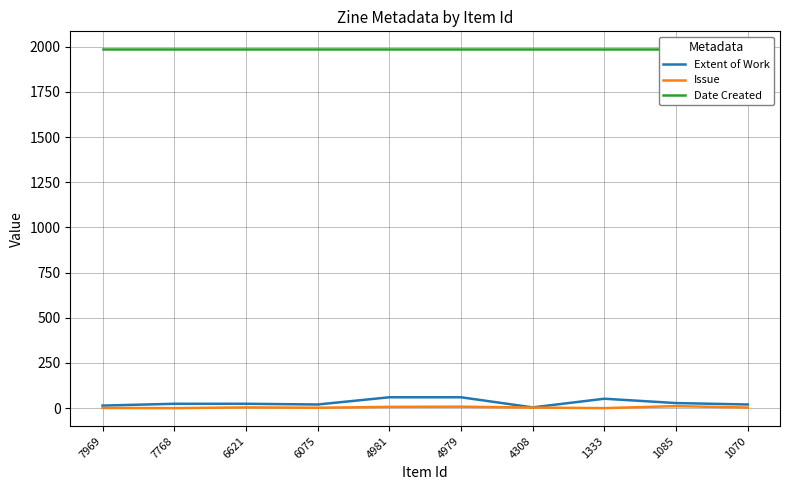

Reading left to right, transcribe all the data shown in this chart.

Extent of Work: 7969=14	7768=24	6621=24	6075=20	4981=60	4979=60	4308=4	1333=52	1085=28	1070=20
Issue: 7969=1	7768=0	6621=4	6075=2	4981=7	4979=8	4308=3	1333=0	1085=11	1070=3
Date Created: 7969=1986	7768=1986	6621=1986	6075=1986	4981=1986	4979=1986	4308=1986	1333=1986	1085=1986	1070=1986